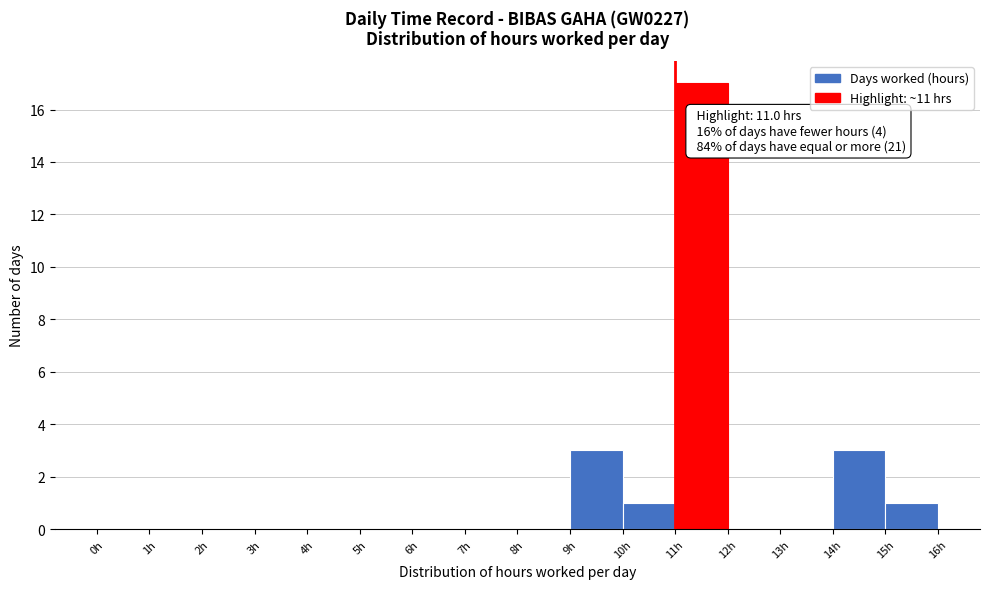

Which range on the x-axis has the tallest bar?

11 to 12